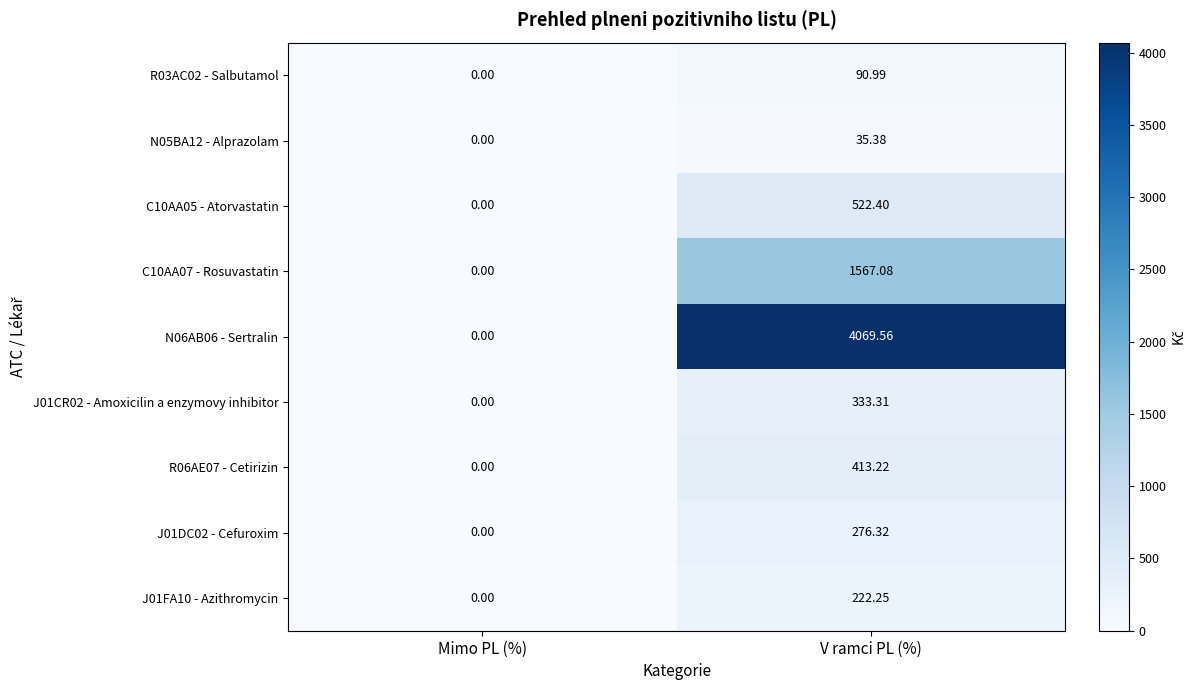

Which series has the largest total across all categories?

N06AB06 - Sertralin